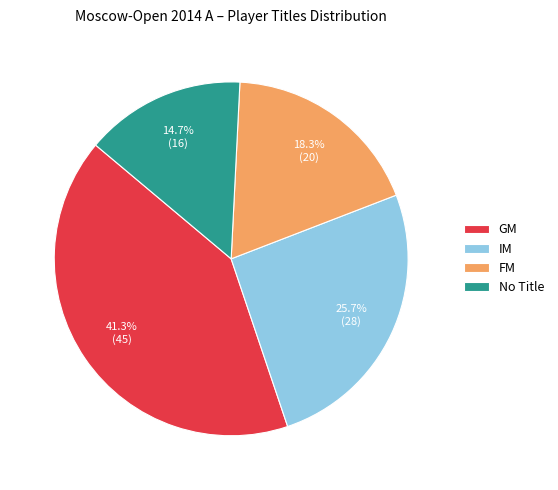

How many segments does this pie chart have?

4